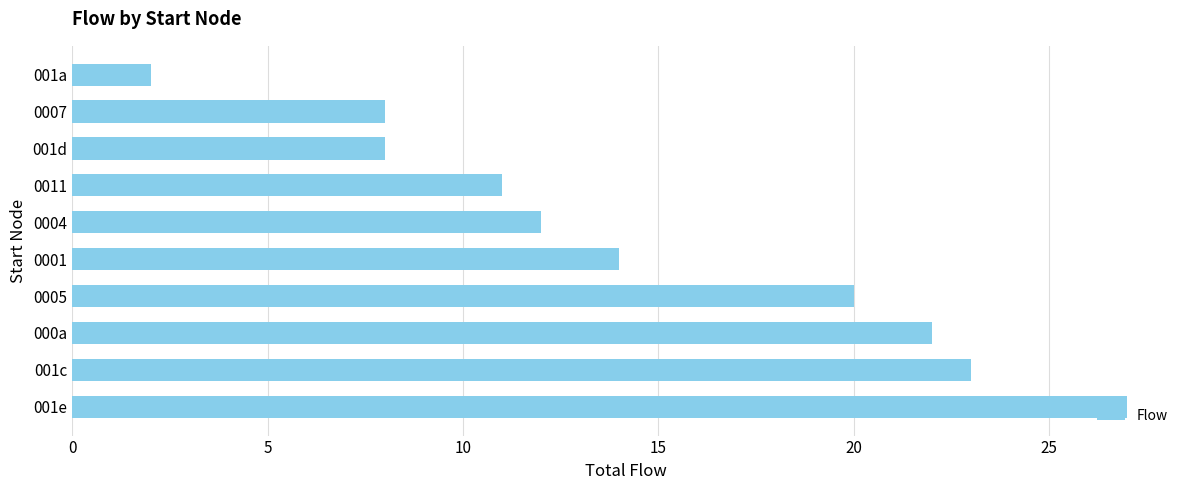

How many series are shown in this chart?

1